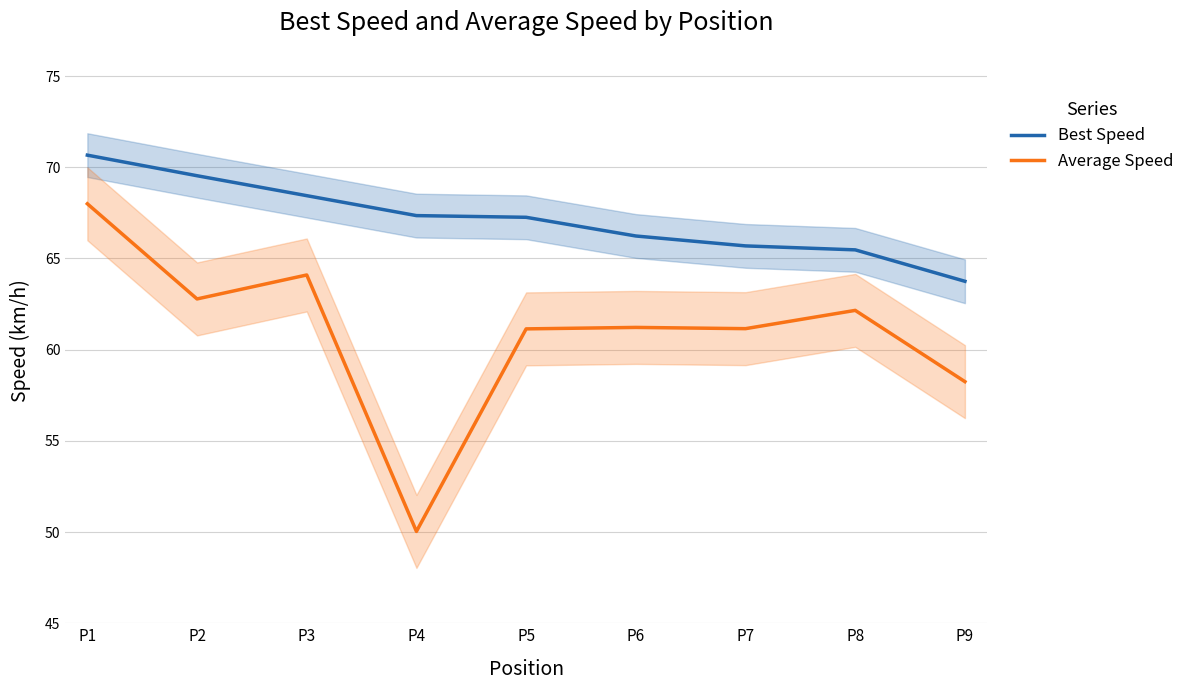

What is the sum of all Best Speed values?

604.4